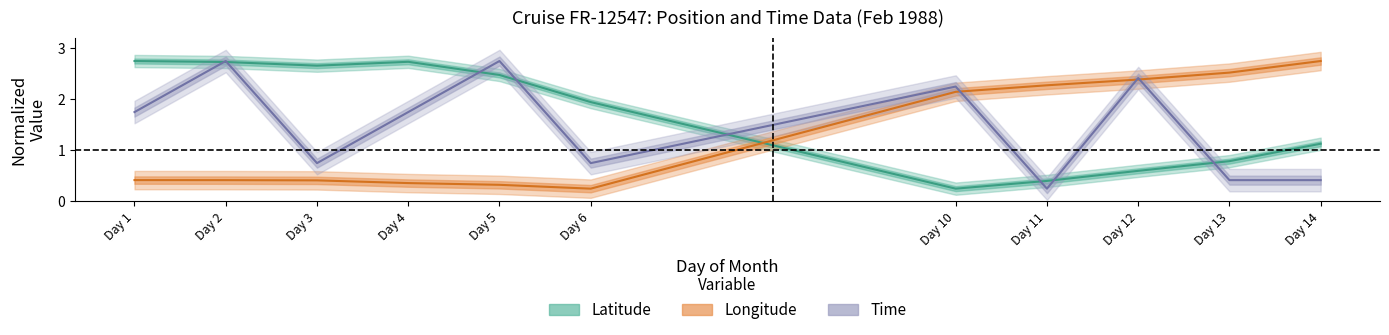

Where is Latitude nearest to the value 1?

Day 14